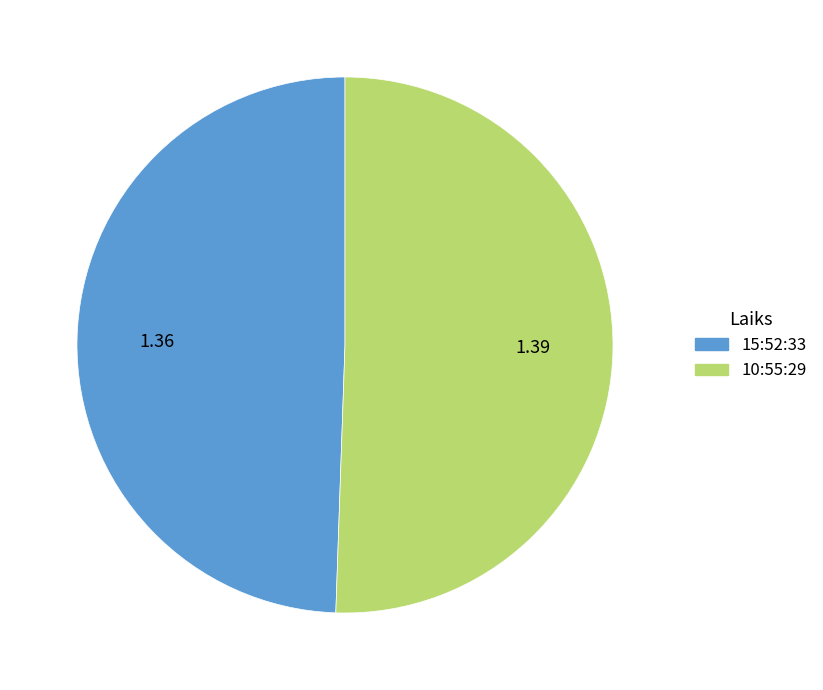

Is there a majority slice in this chart?

Yes